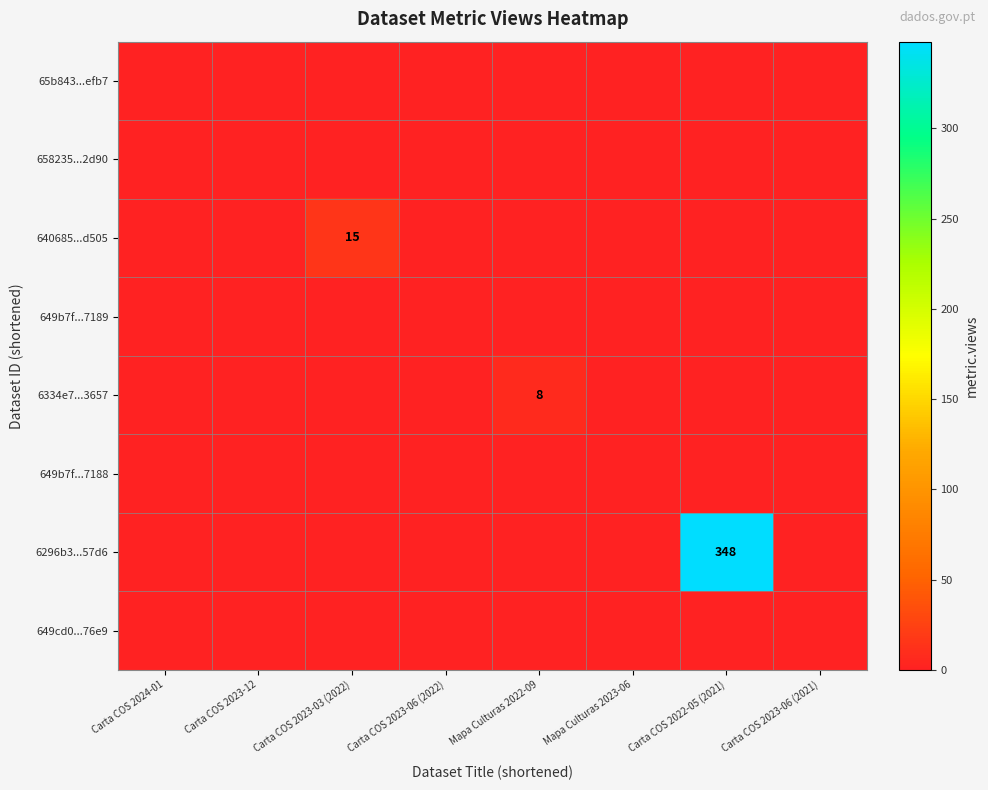

Which label corresponds to the largest value in the chart?

Carta COS 2022-05 (2021)